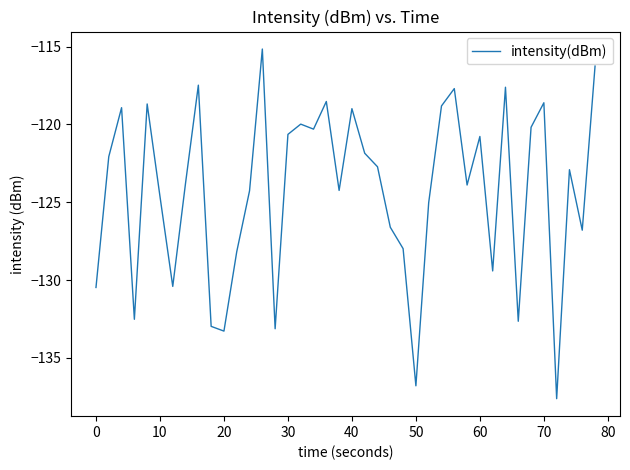

What is the difference between the maximum and minimum values?

22.5